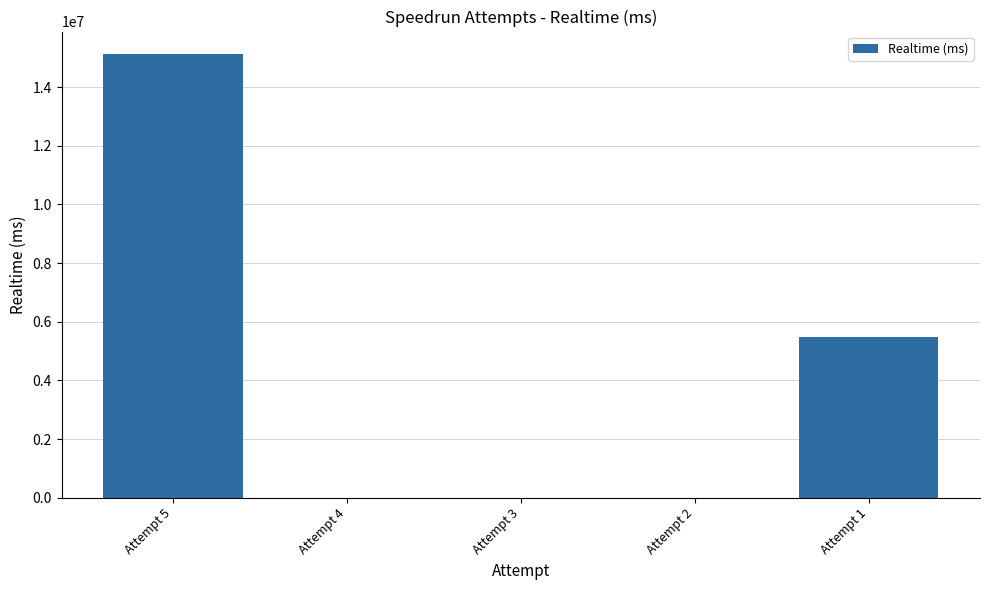

True or false: the data shows 6687813 at Attempt 2.

False